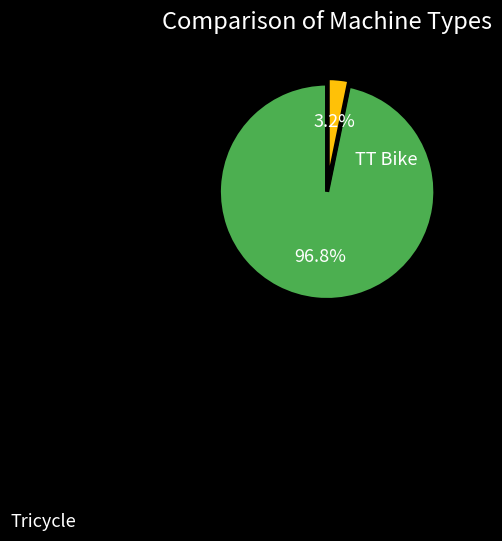

Which category accounts for the majority?

TT Bike